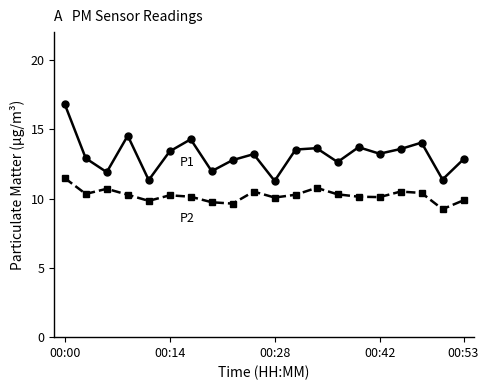

What is the greatest value displayed?

16.8